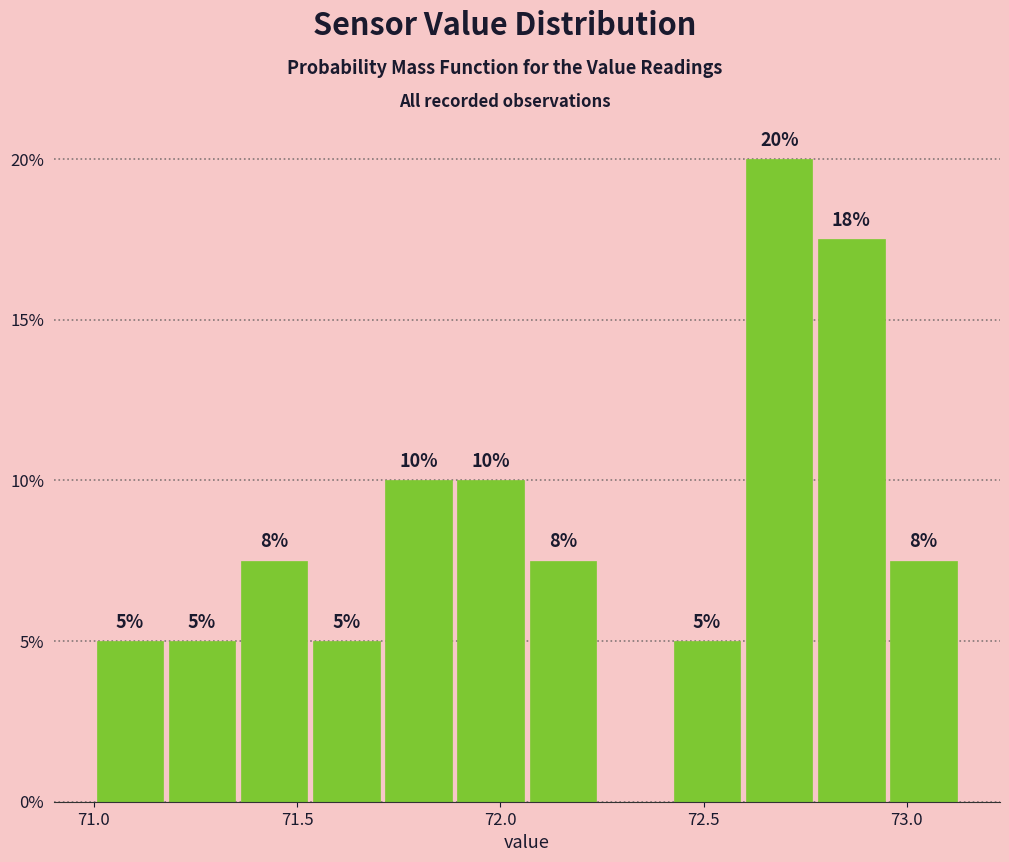

Read against the x-axis, roughly where is the centre of the tallest bar?

72.70